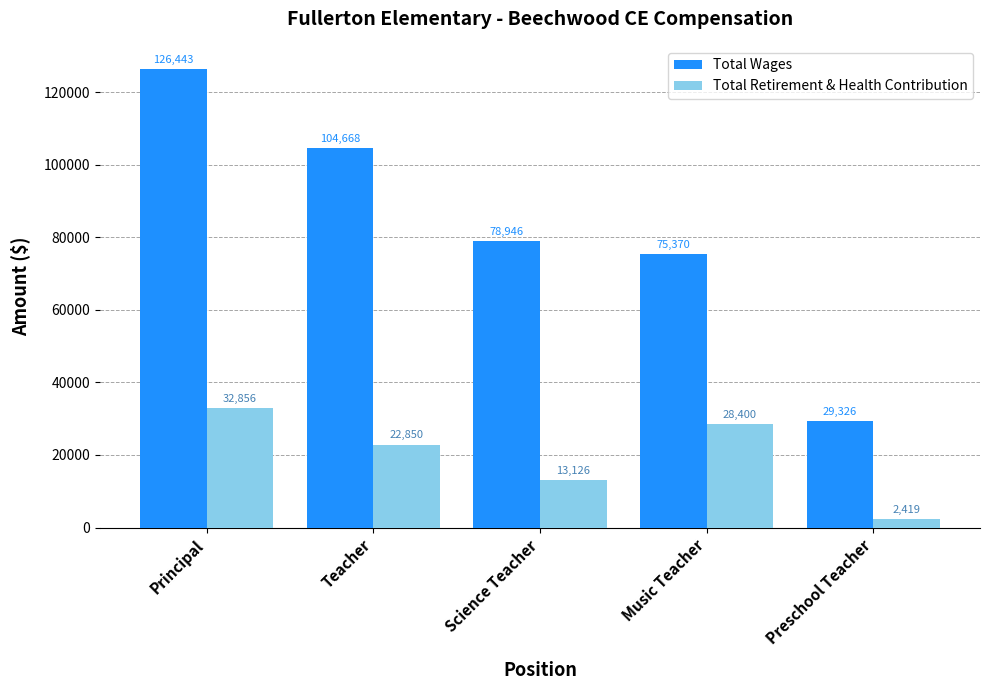

Which category has the lowest value across all series?

Preschool Teacher